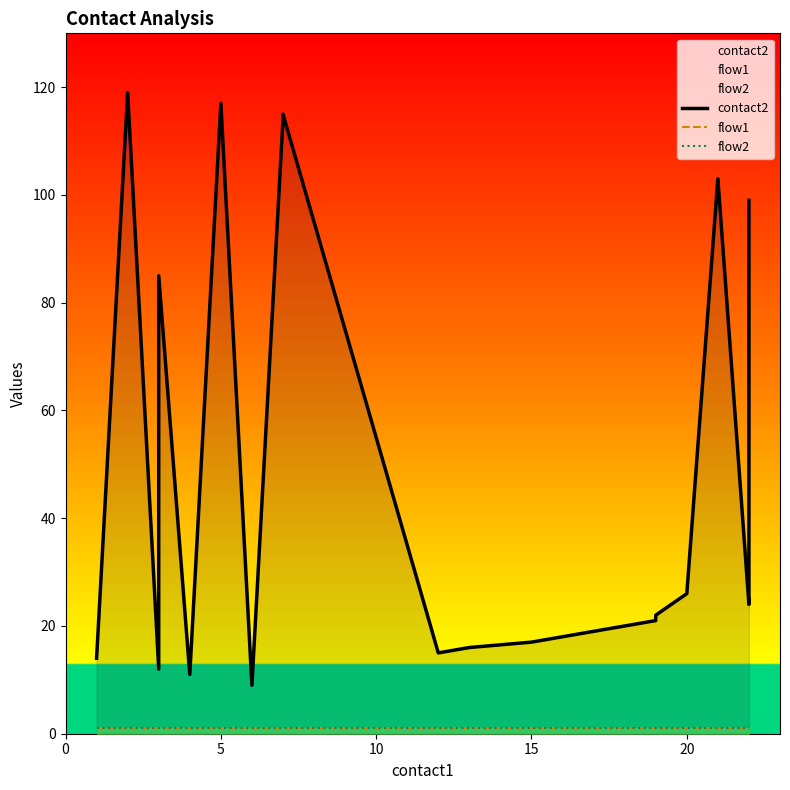

What is the sum of the contact2 values at 2 and 21?

222